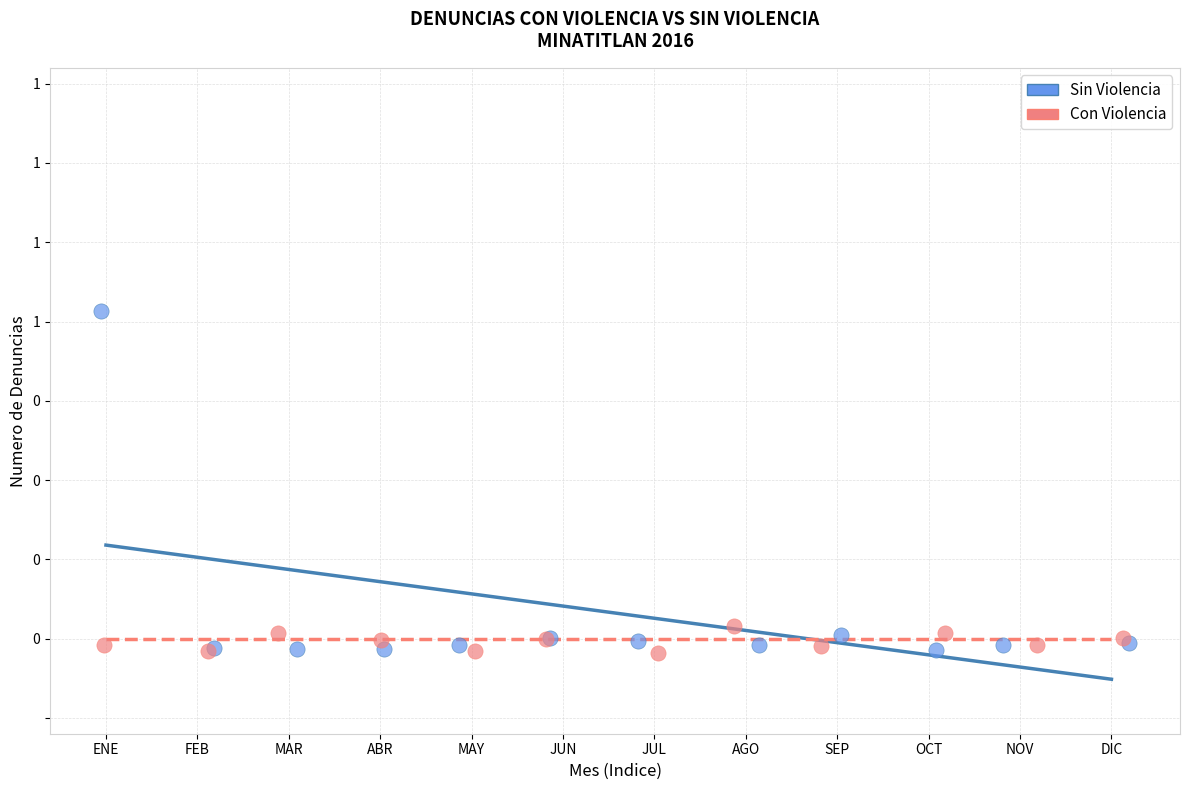

Which series has the largest Y range (max minus min)?

Sin Violencia